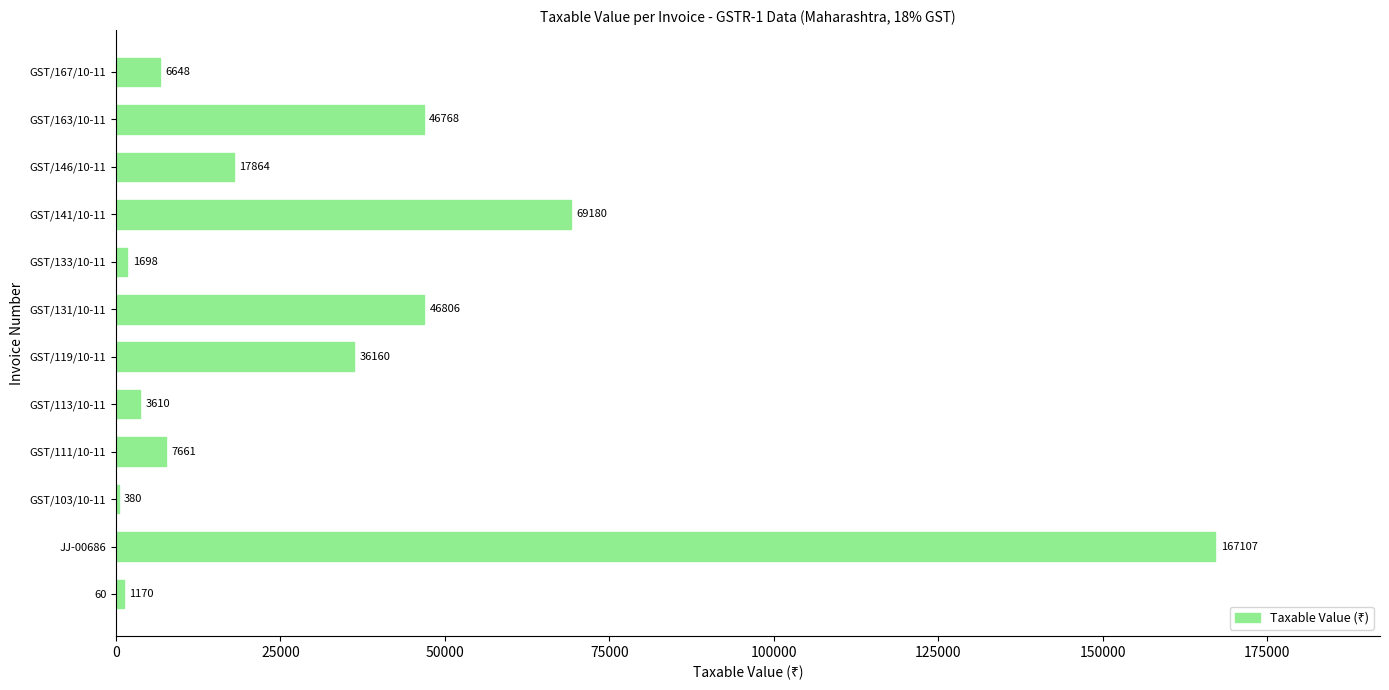

What is the ratio of the value at GST/146/10-11 to the value at GST/111/10-11?

2.3